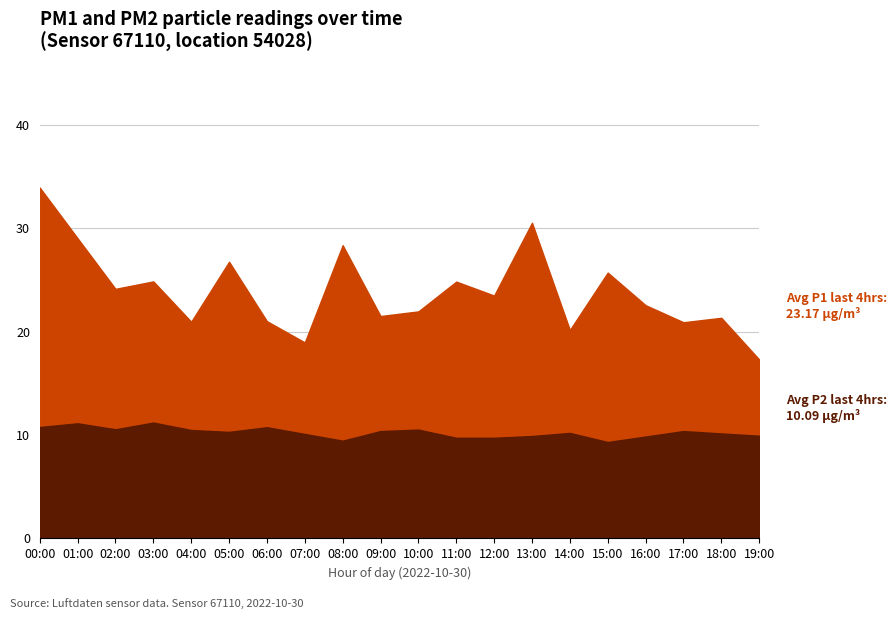

Does the chart have visible grid lines?

Yes